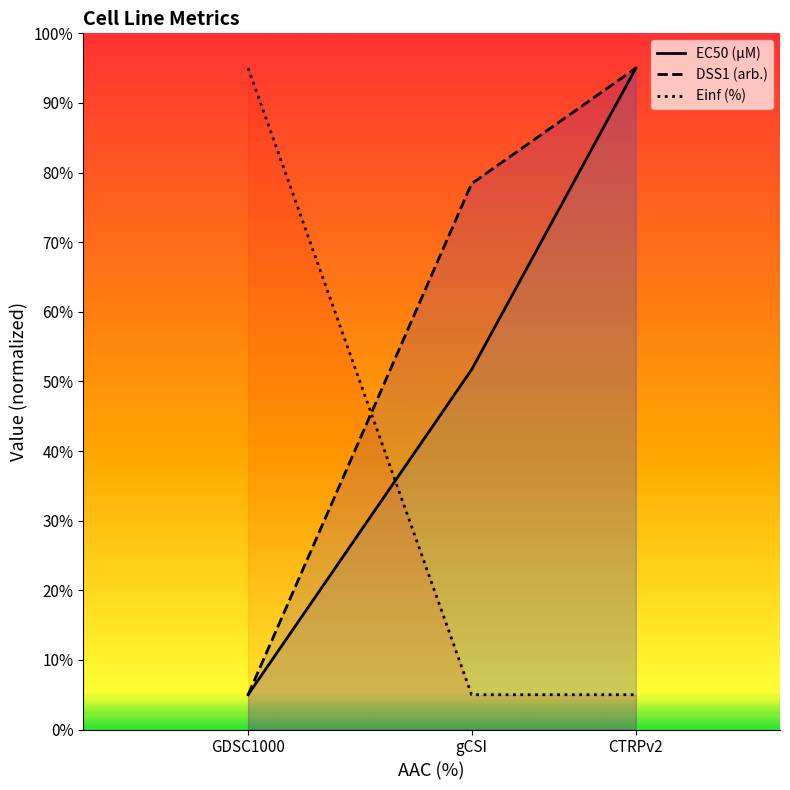

Which category has the lowest value in the DSS1 (arb.) series?

GDSC1000